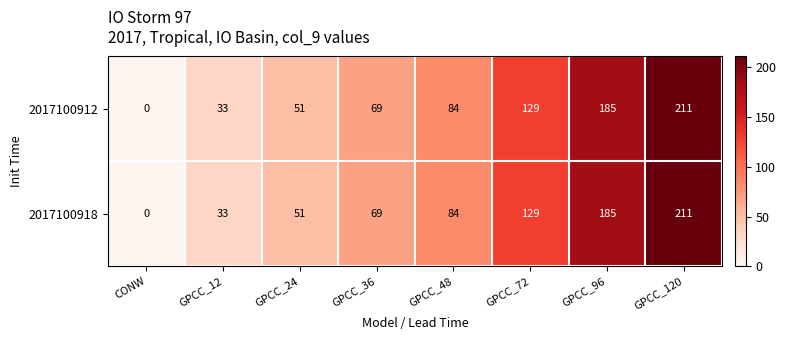

True or false: 2017100918 has a value of 129 at GPCC_72.

True